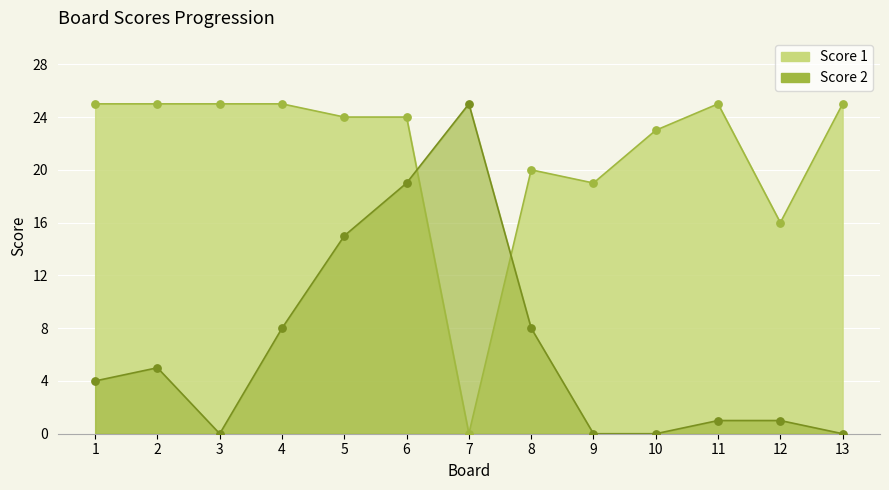

At which category is the sum across all series the highest?

6